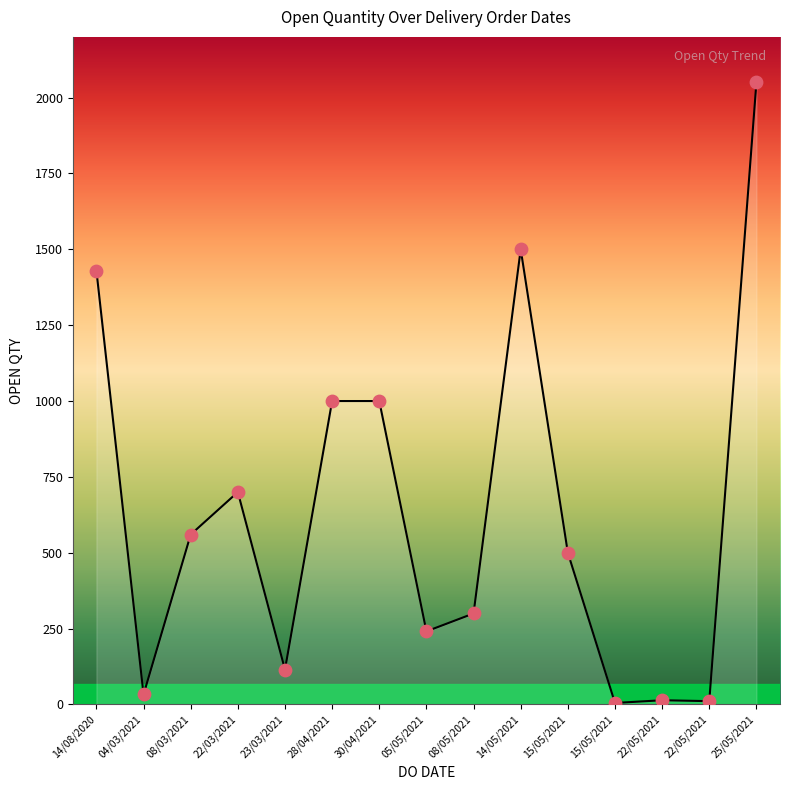

Which has a higher value, 22/03/2021 or 15/05/2021?

22/03/2021